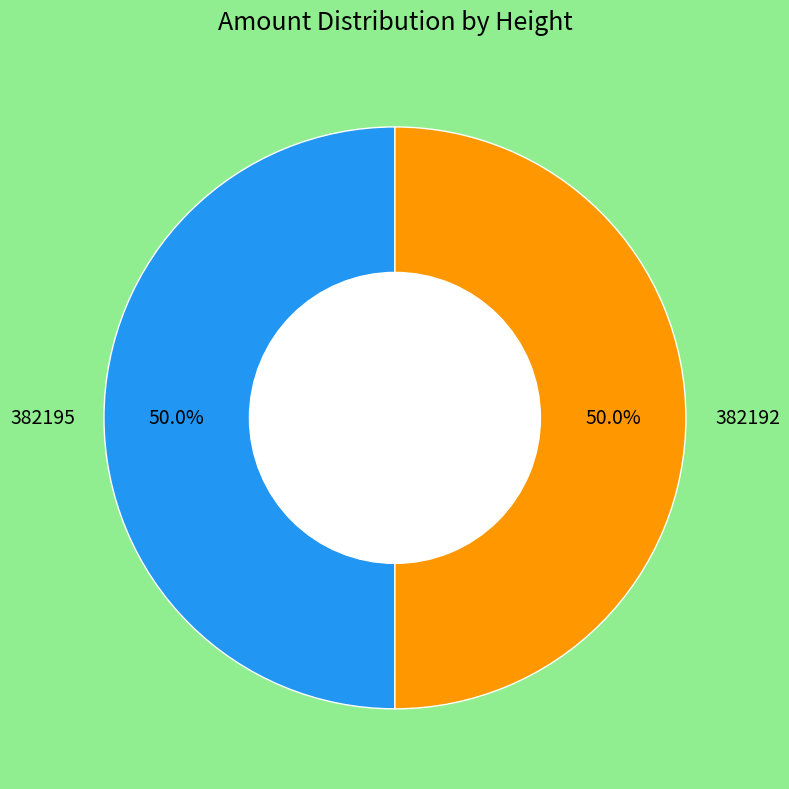

What is the ratio of the value at 382195 to the value at 382192?

1.0